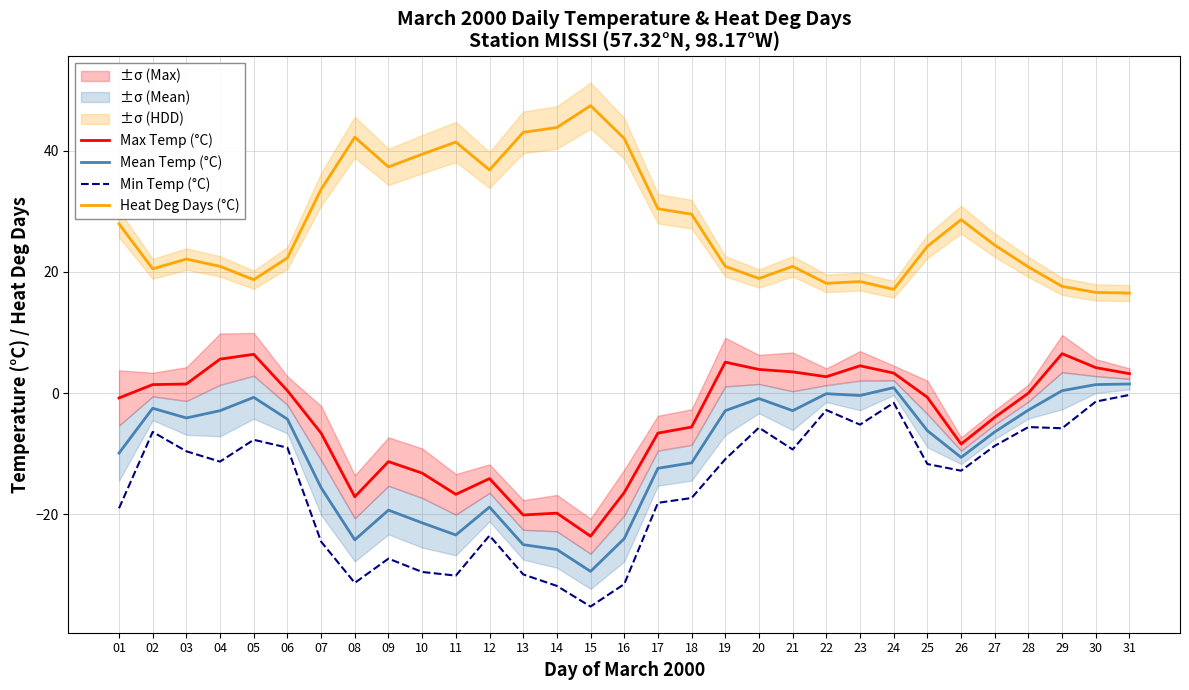

What is the spread (max minus min) of values at 18?

46.8